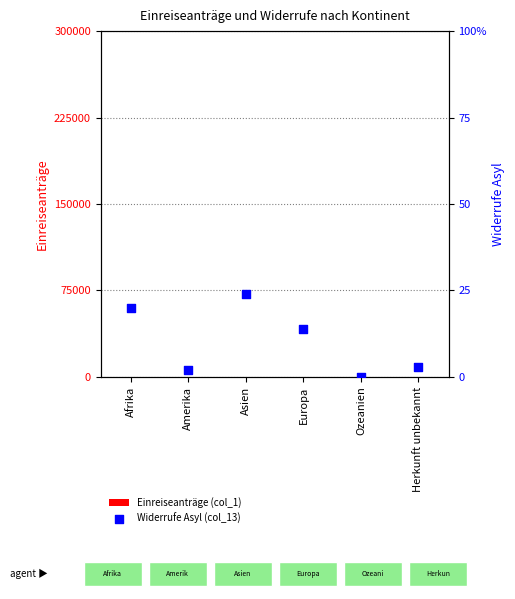

Which series contains the highest Y value?

Einreiseanträge (col_1)